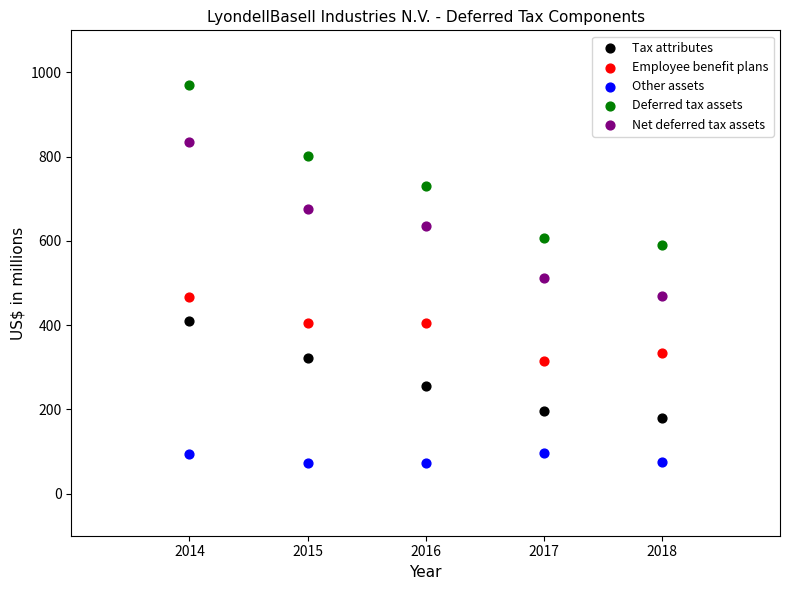

What is the X range (max minus min) for the scatter plot?

4